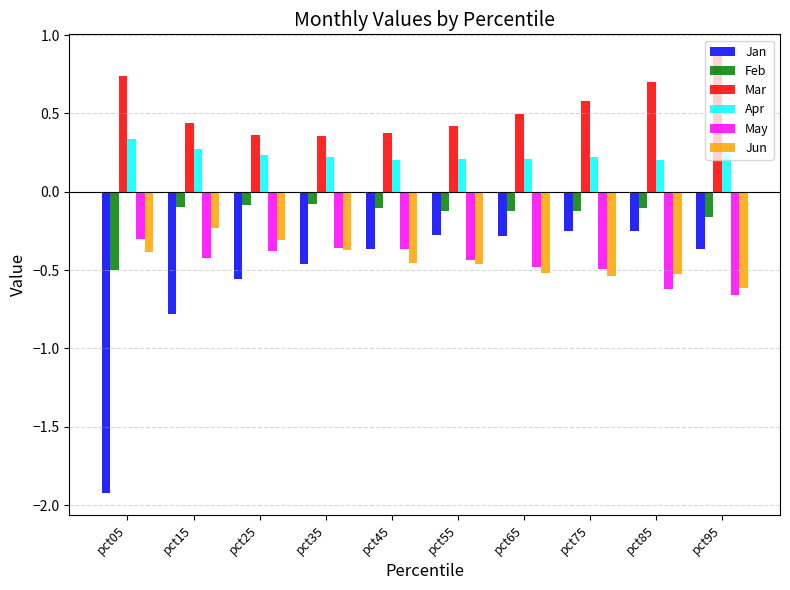

Is the value of Jun at pct25 greater than the value of Mar at pct65?

No